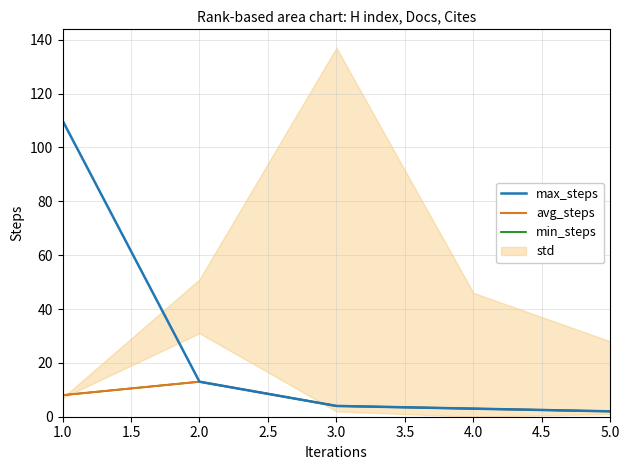

Reading right to left, extract all data points from this chart.

min_steps: 2	3	4	13	8
avg_steps: 2	3	4	13	8
max_steps: 2	3	4	13	110